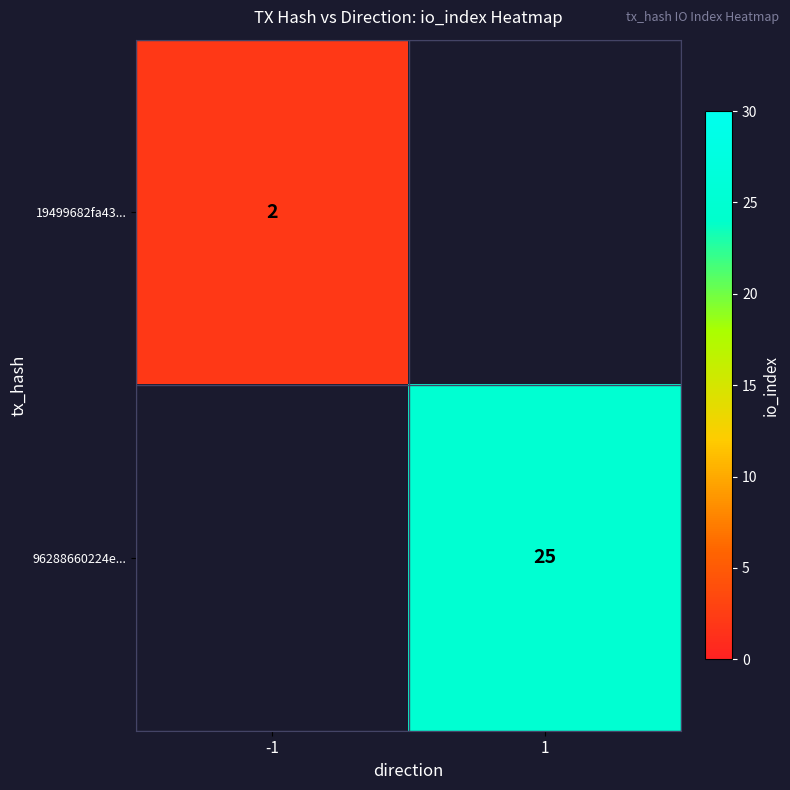

Is it true that 19499682fa43... equals 1 at -1?

False